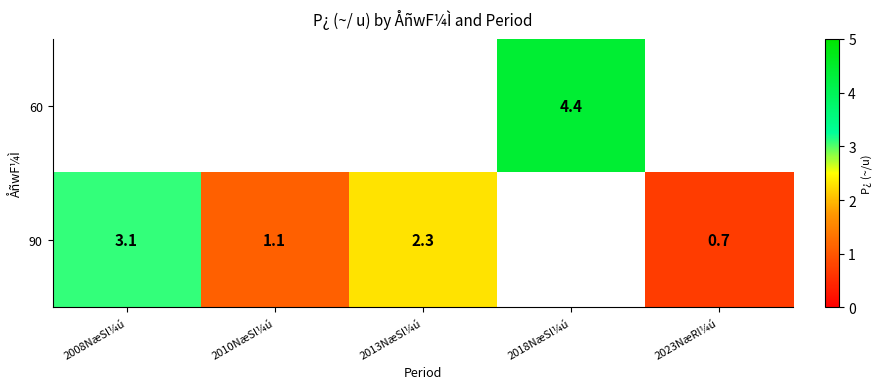

How many values in the row_1 series exceed 2?

2